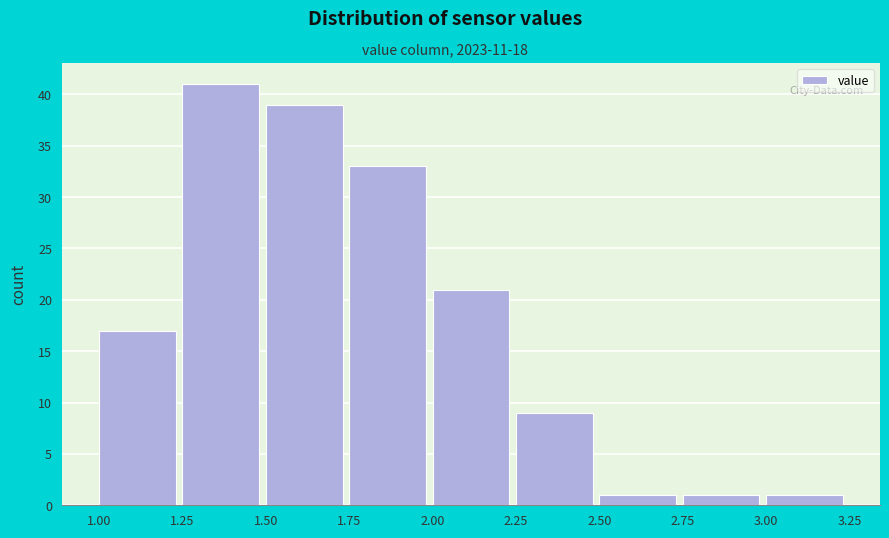

Reading left to right, transcribe this chart: for each bar, give the range it covers on the x-axis and its height. The values are not printed on the chart, so give them approximately, as read against the axis.

1.00 to 1.25: 17
1.25 to 1.50: 41
1.50 to 1.75: 39
1.75 to 2.00: 33
2.00 to 2.25: 21
2.25 to 2.50: 9
2.50 to 2.75: 1
2.75 to 3.00: 1
3.00 to 3.25: 1